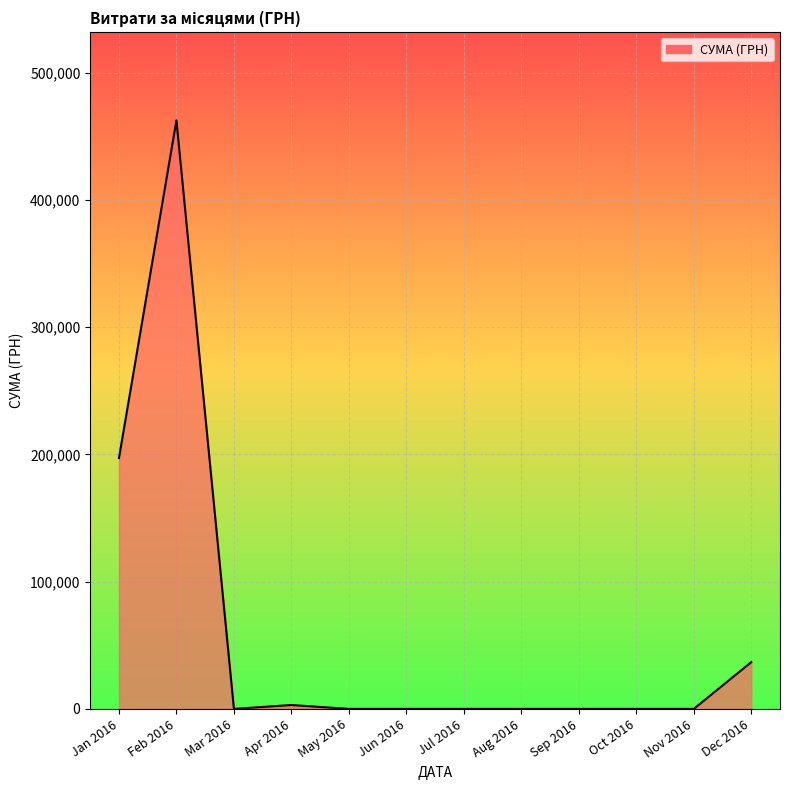

What is the difference between the maximum and minimum values?

462537.7